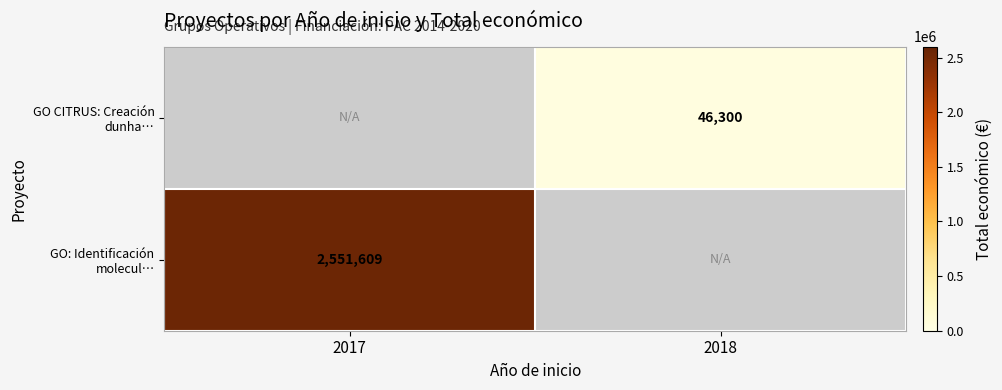

The GO: Identificación molecul… series shows 2551609 at 2017. True or false?

True